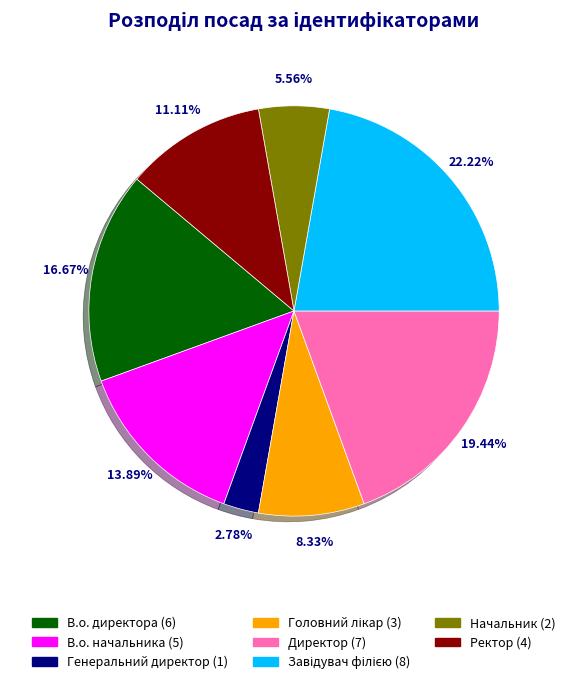

Do В.о. начальника and Директор together represent more than half of the pie?

No